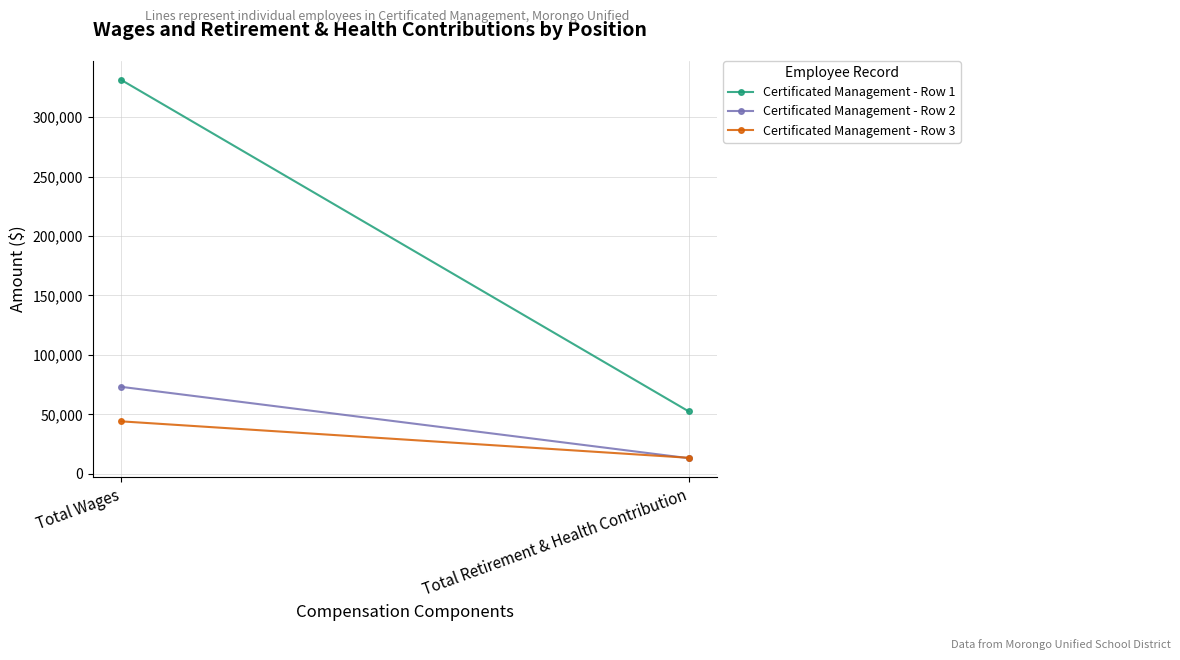

At which category is the sum across all series the highest?

Total Wages